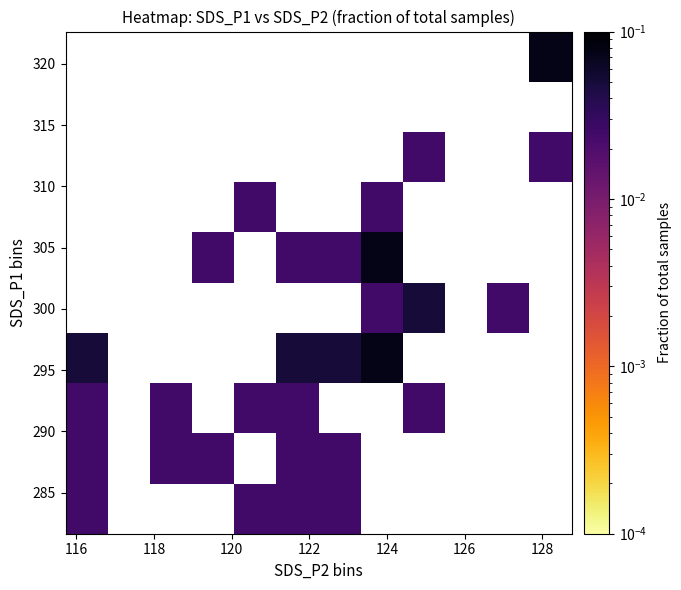

What is the maximum value shown in the chart?

0.1